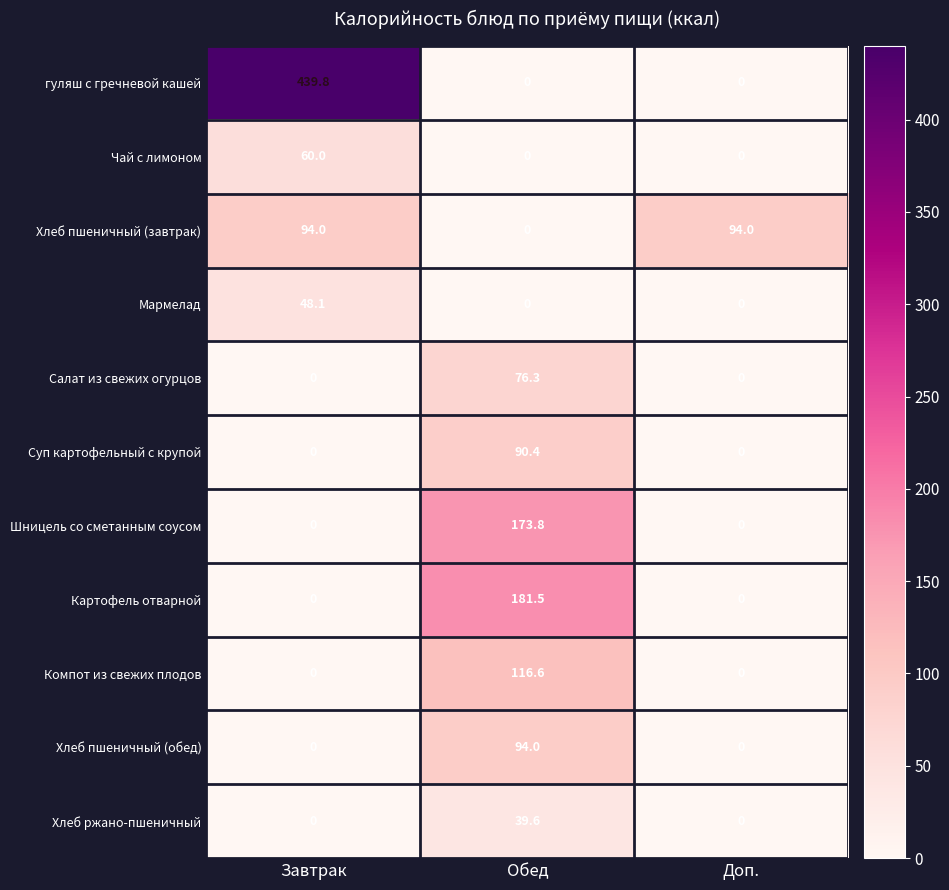

What is the difference between the Компот из свежих плодов values at Обед and Доп.?

116.6